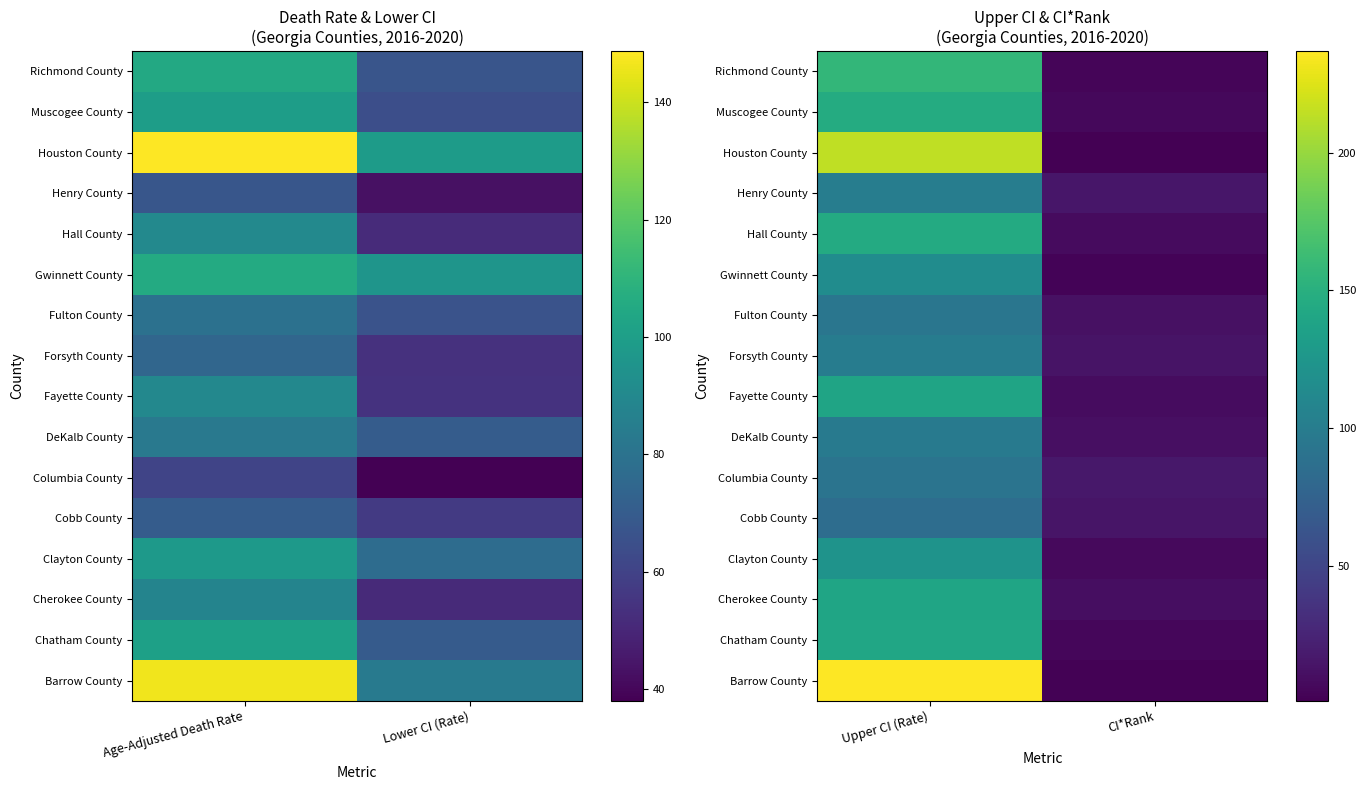

Is the value of Columbia County at CI*Rank greater than the value of Chatham County at CI*Rank?

Yes